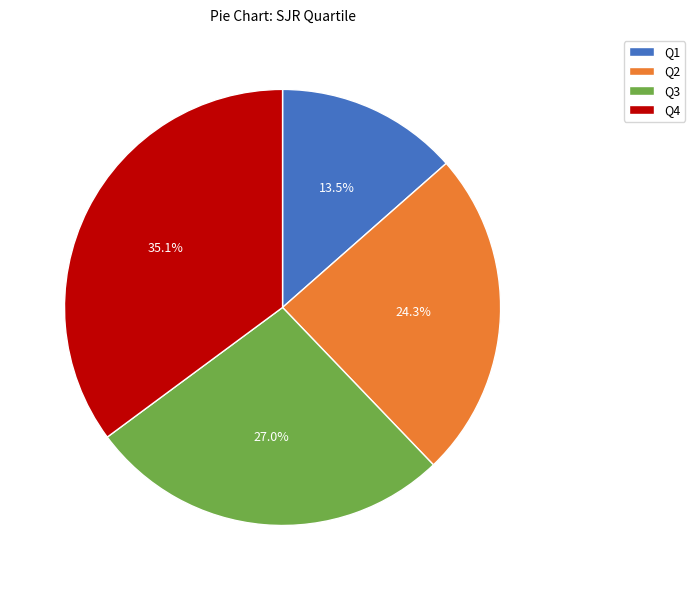

To the nearest percent, what is the combined percentage of Q4 and Q2?

59%